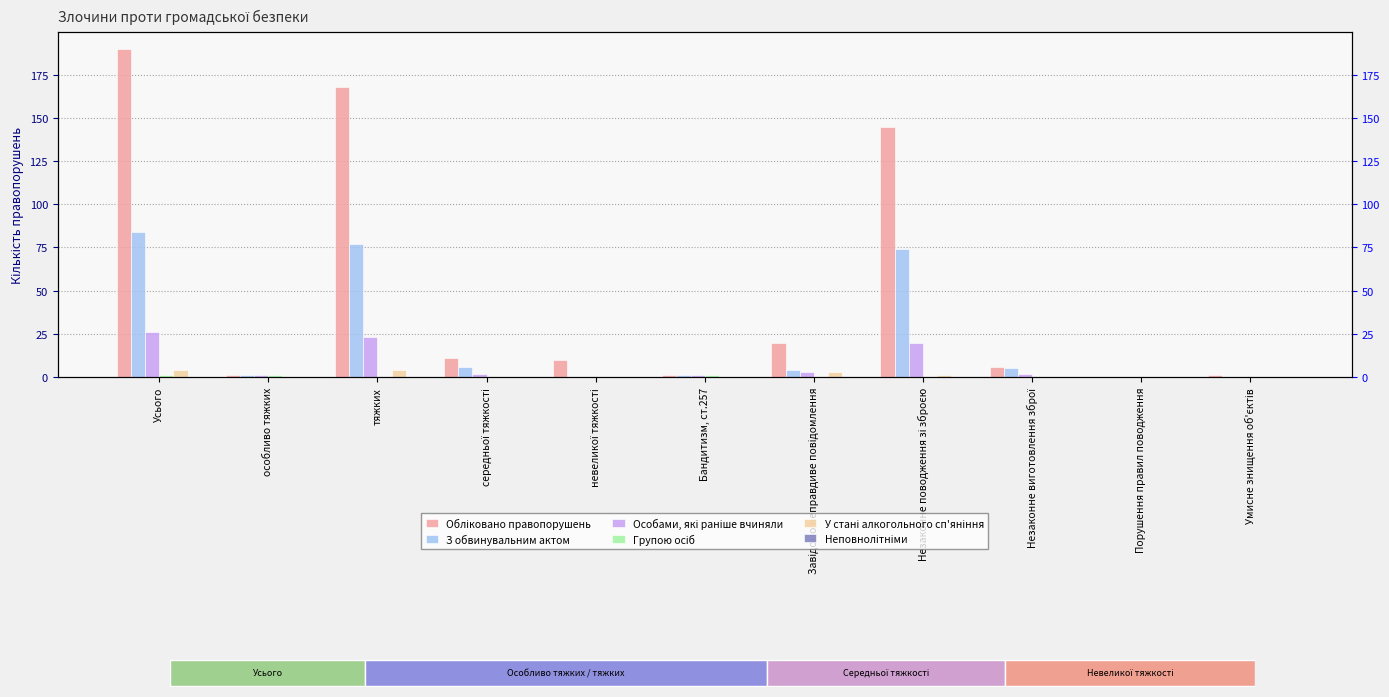

What is the sum of the З обвинувальним актом values at середньої тяжкості and тяжких?

83